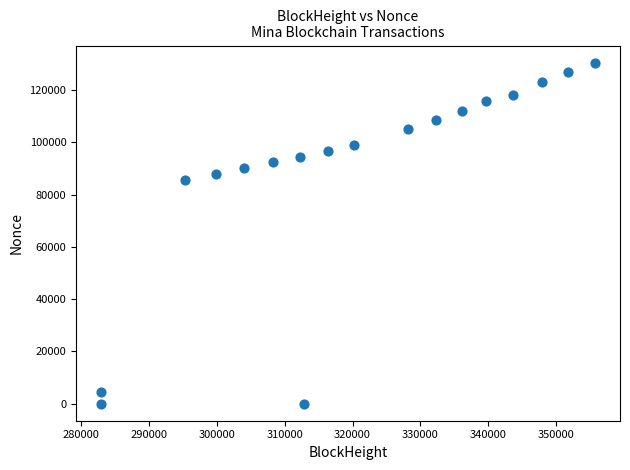

What Y value in the scatter plot is closest to 65232?

85498